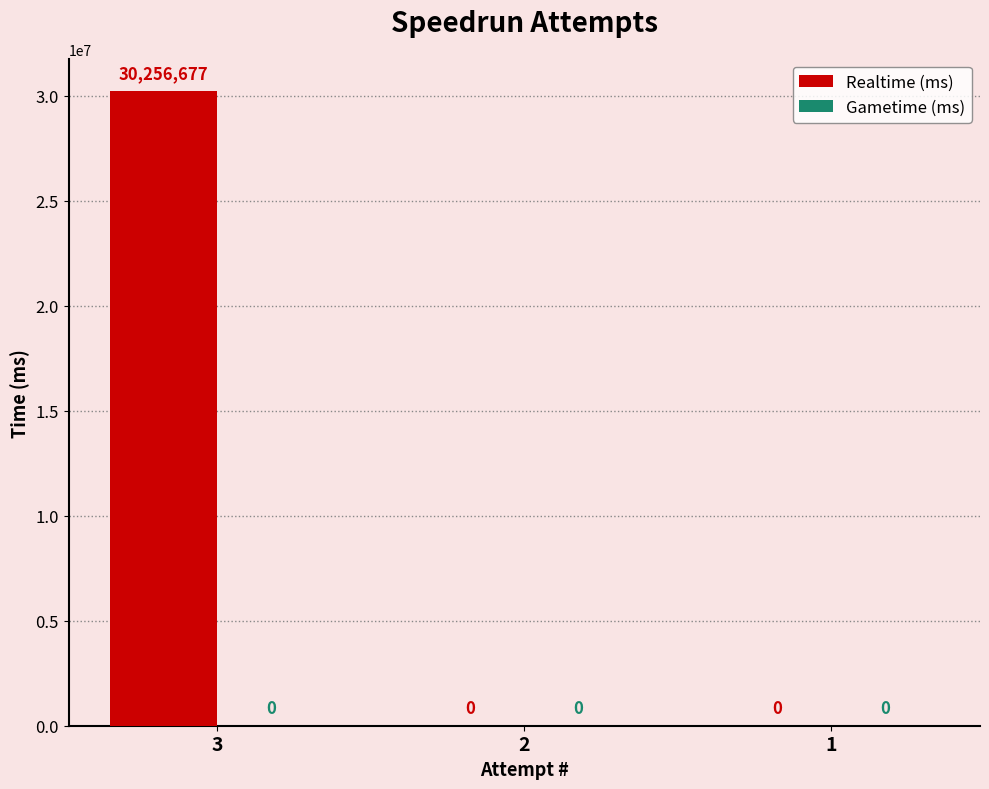

What is the change in value from 3 to 1?

-30256677